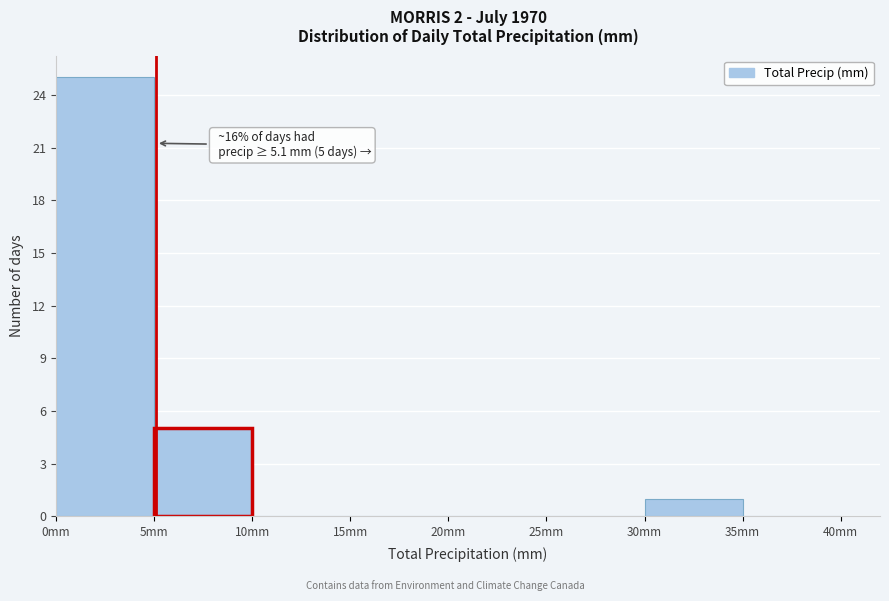

Over which range of the x-axis is the bar tallest?

0 to 5